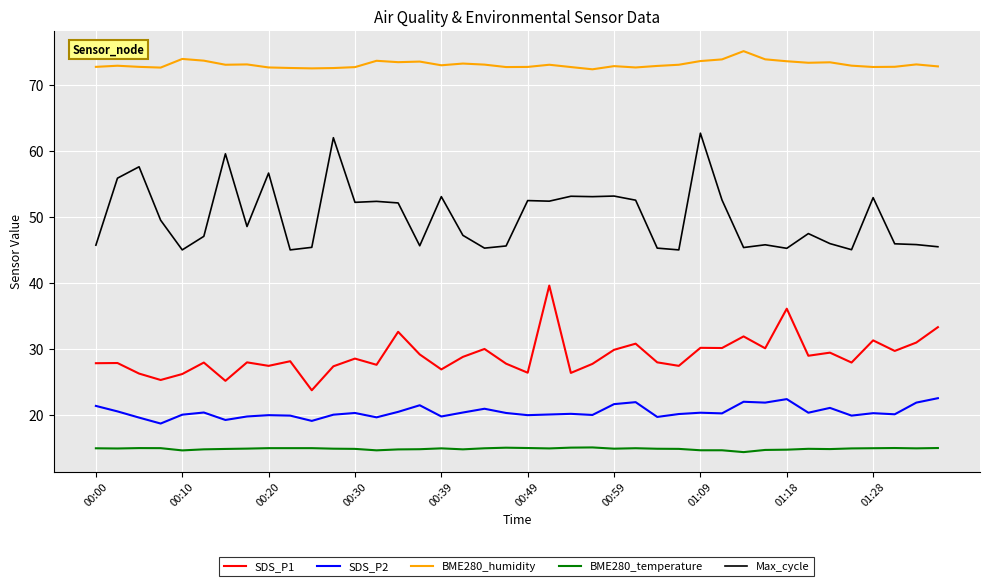

List the series in order of their peak value, highest first.

BME280_humidity, Max_cycle, SDS_P1, SDS_P2, BME280_temperature